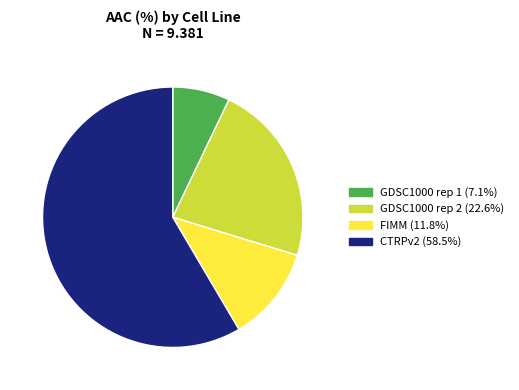

What is the ratio of the value at GDSC1000 rep 1 to the value at GDSC1000 rep 2?

0.3